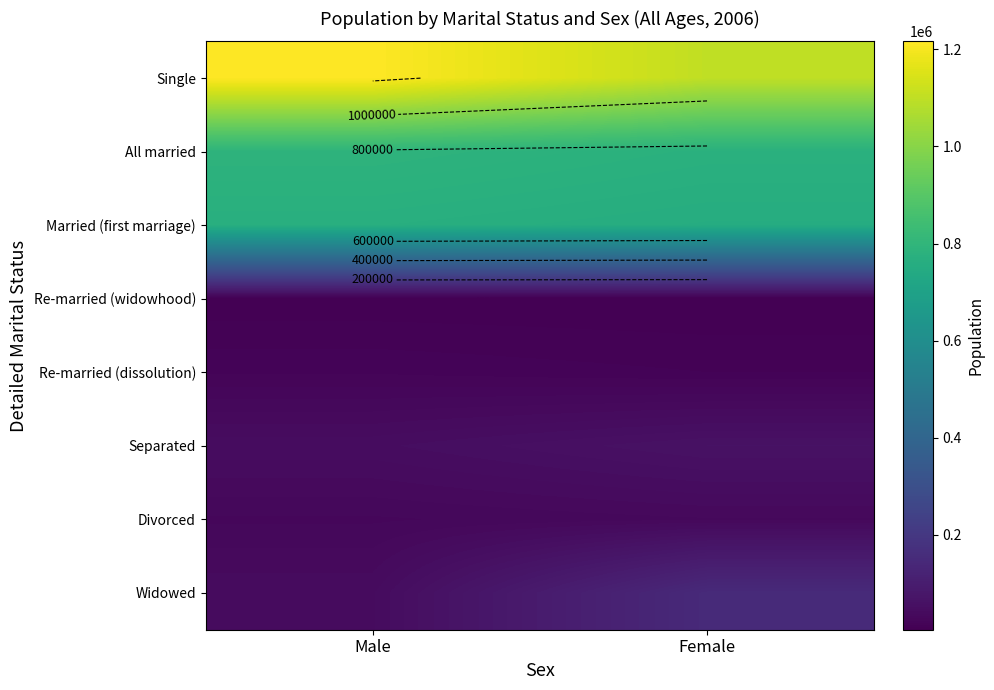

List the labels in order of Single value, largest first.

Male, Female